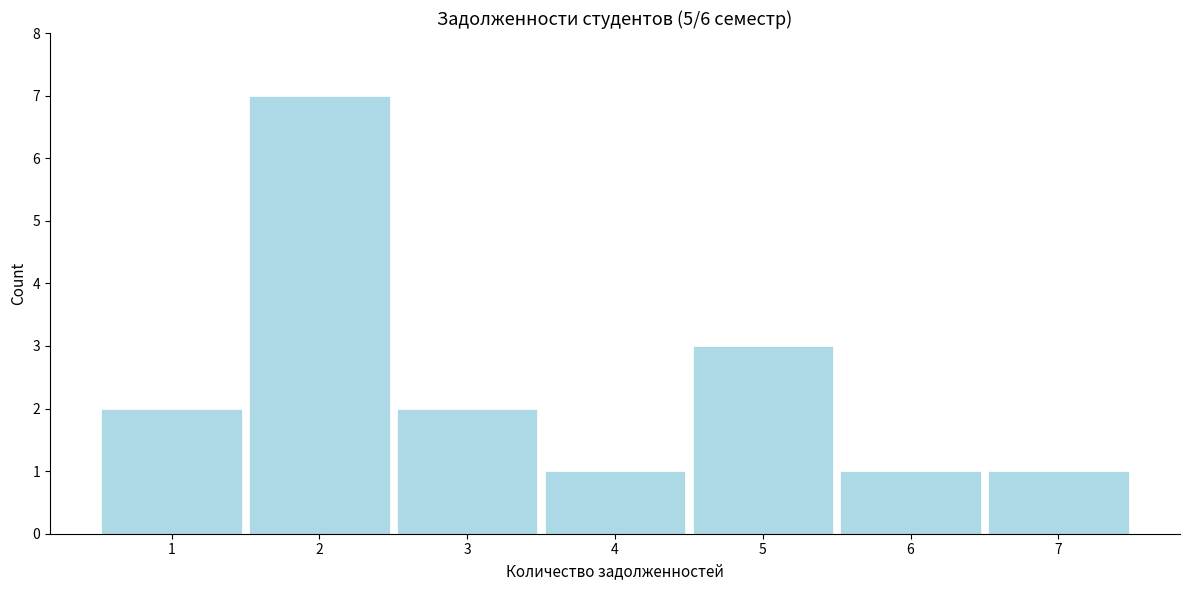

Reading right to left, list all the values displayed in this chart.

1	1	3	1	2	7	2